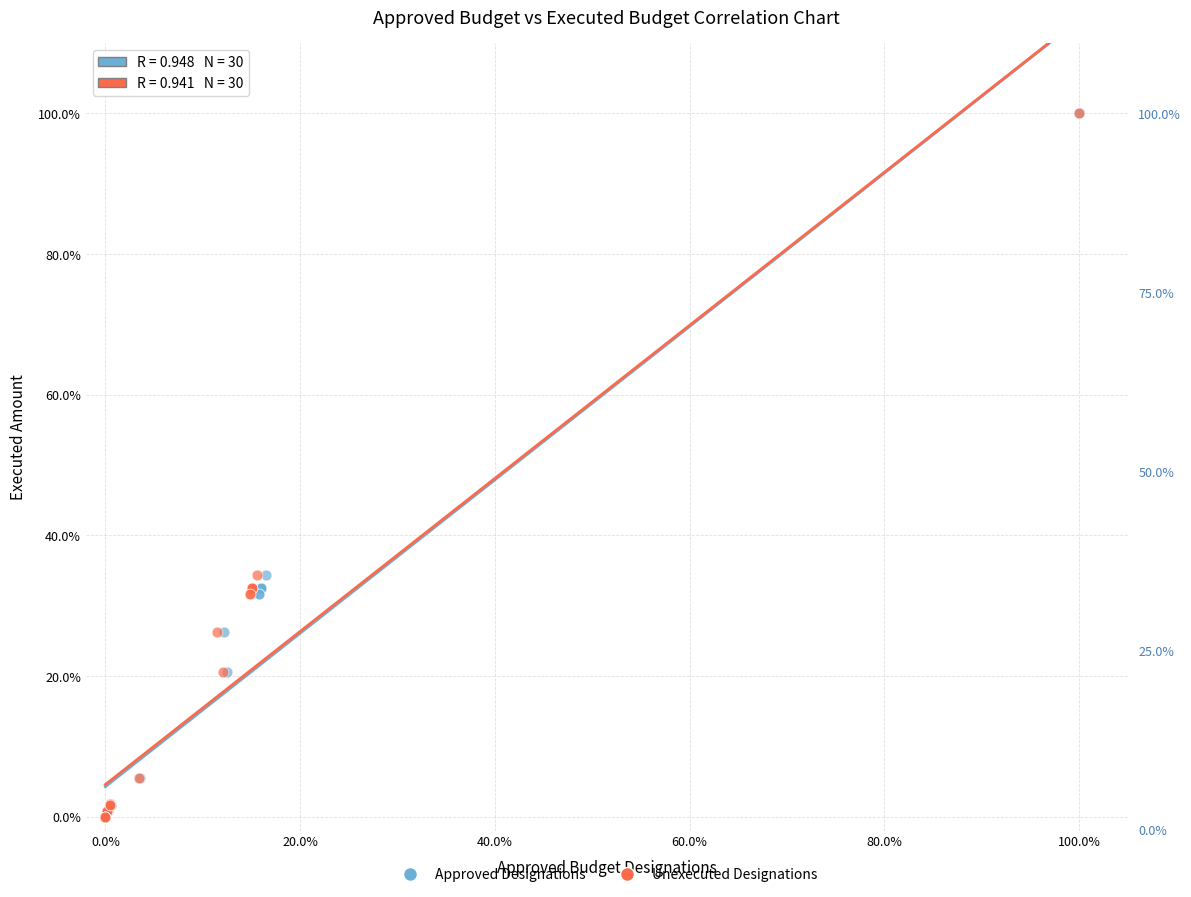

What are all the series names shown in the legend?

Approved Designations, Unexecuted Designations